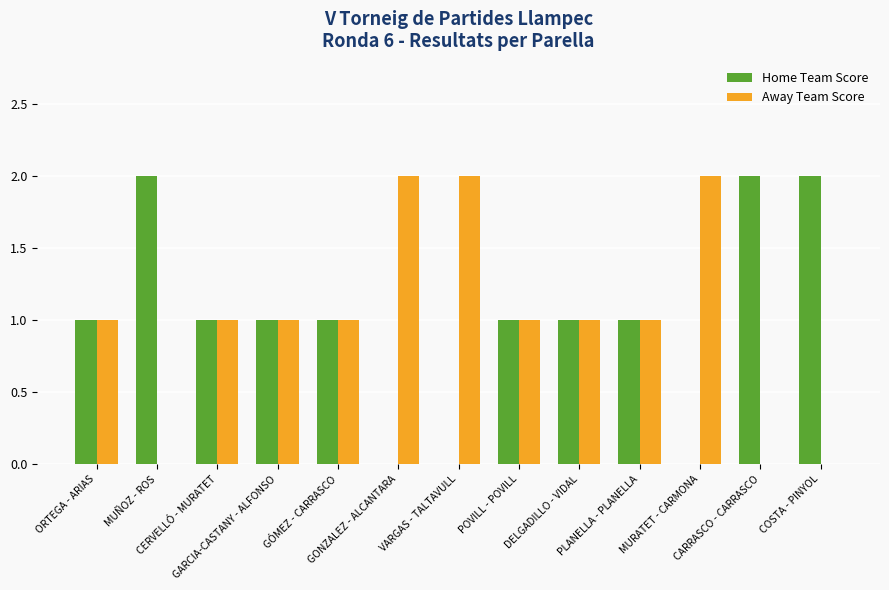

What is the sum of all Away Team Score values?

13